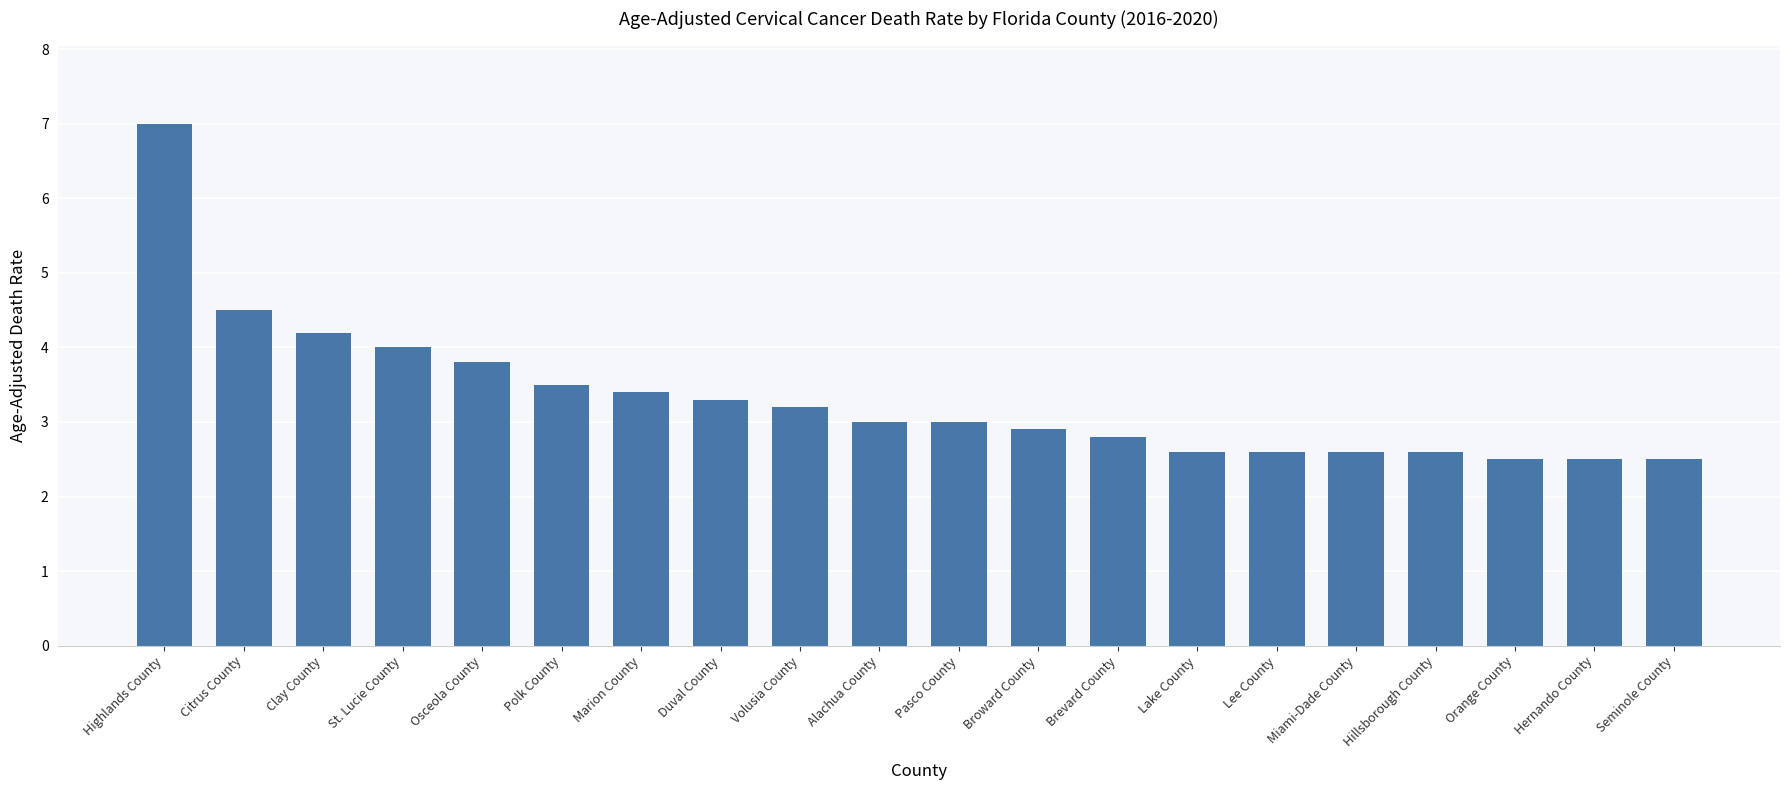

Reading right to left, extract all data points from this chart.

2.5	2.5	2.5	2.6	2.6	2.6	2.6	2.8	2.9	3.0	3.0	3.2	3.3	3.4	3.5	3.8	4.0	4.2	4.5	7.0